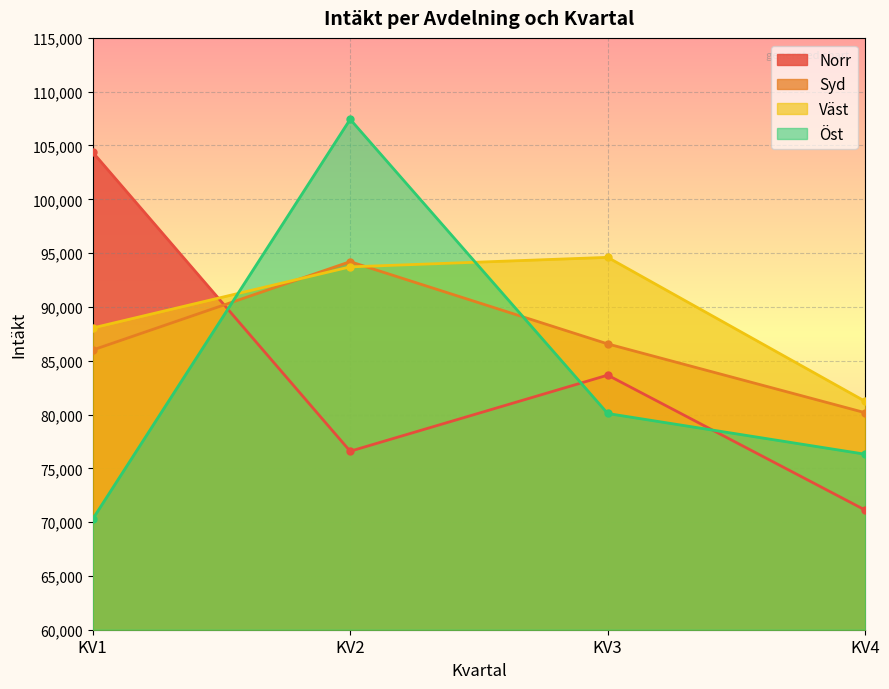

How many lines are shown in the chart?

4